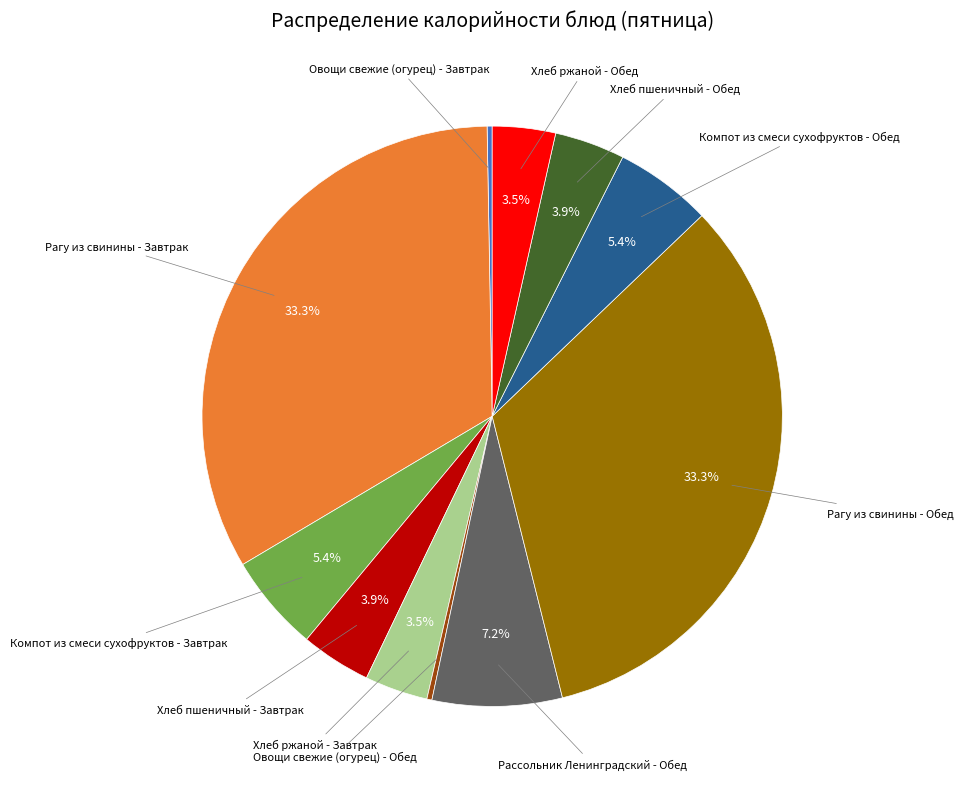

Does any single category account for the majority?

No